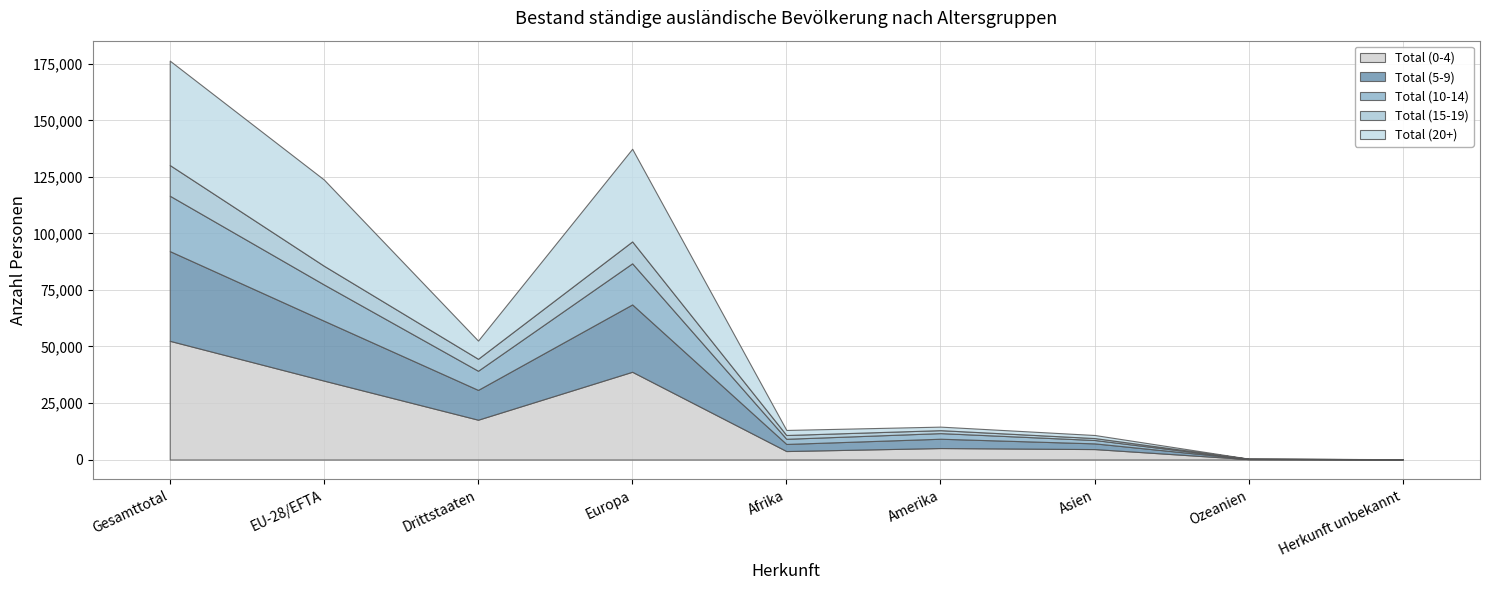

What is the difference between the highest and lowest values at Amerika?

3766